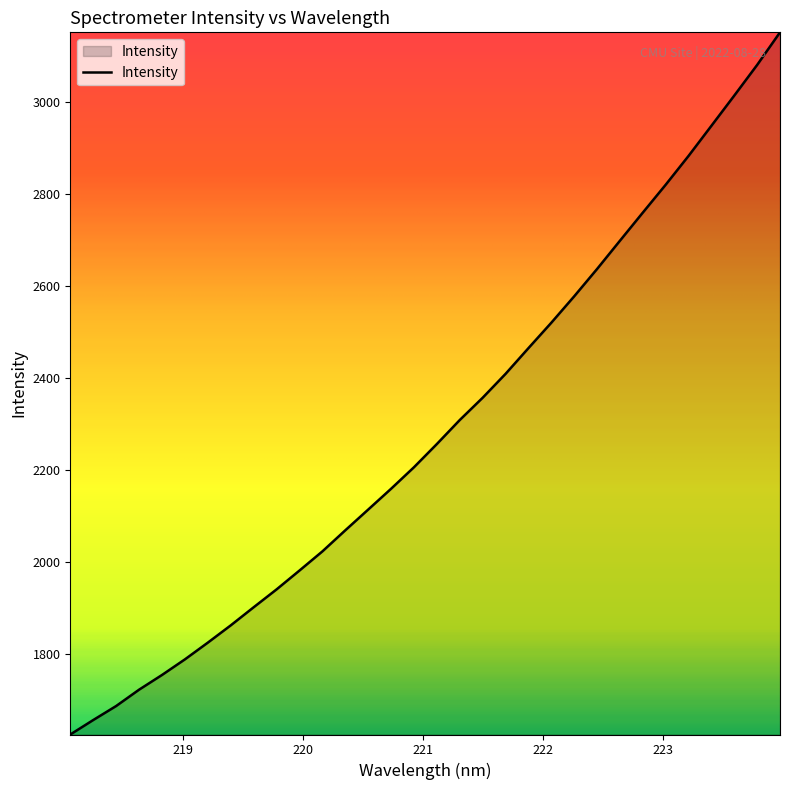

What is the smallest value displayed?

1625.6